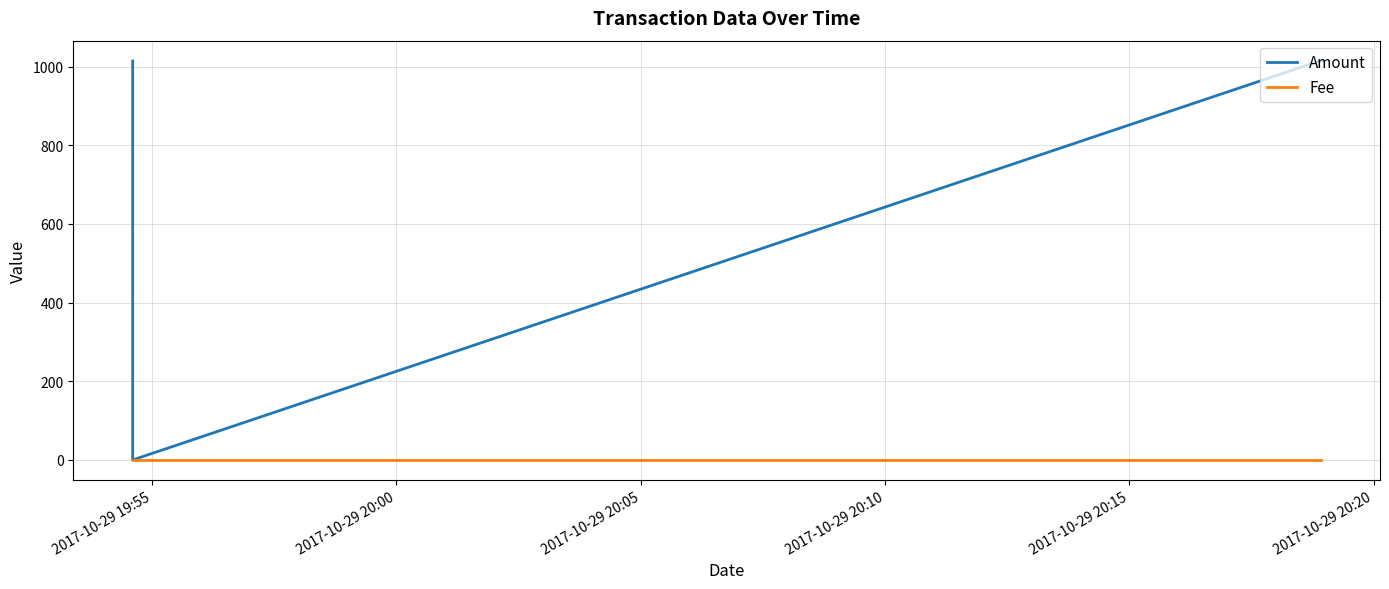

Is this an area chart (filled region under the line)?

No